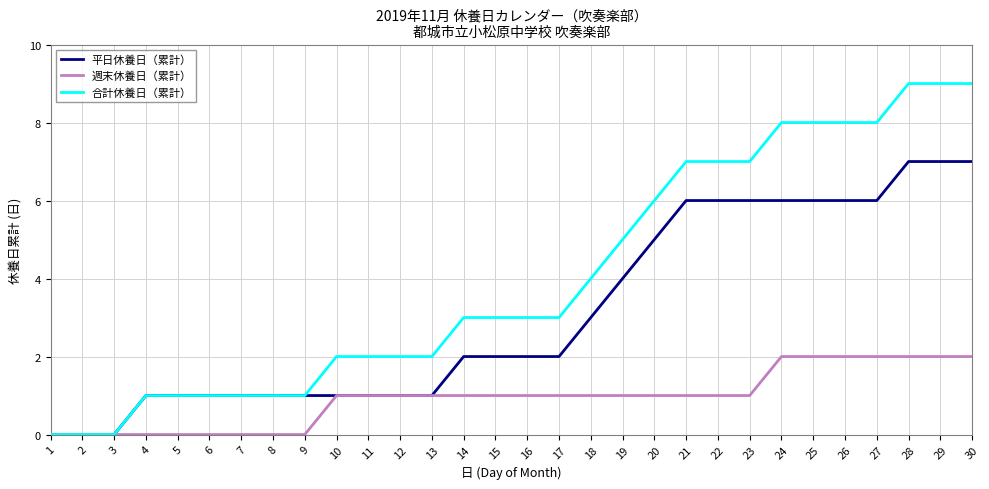

What is the difference between the second highest and second lowest values in the 週末休養日（累計） series?

2